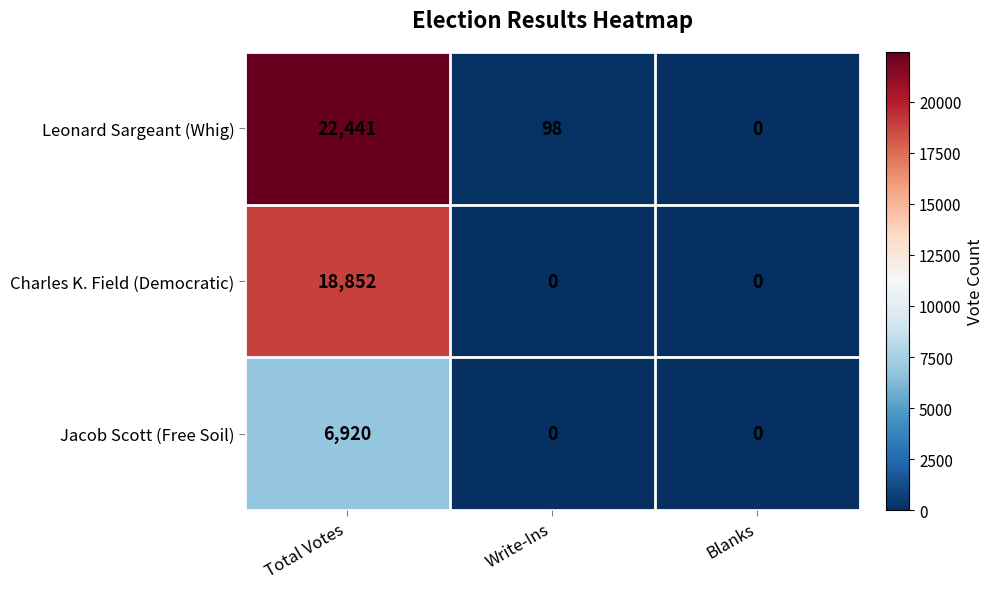

What is the sum of the Charles K. Field (Democratic) values at Total Votes and Blanks?

18852